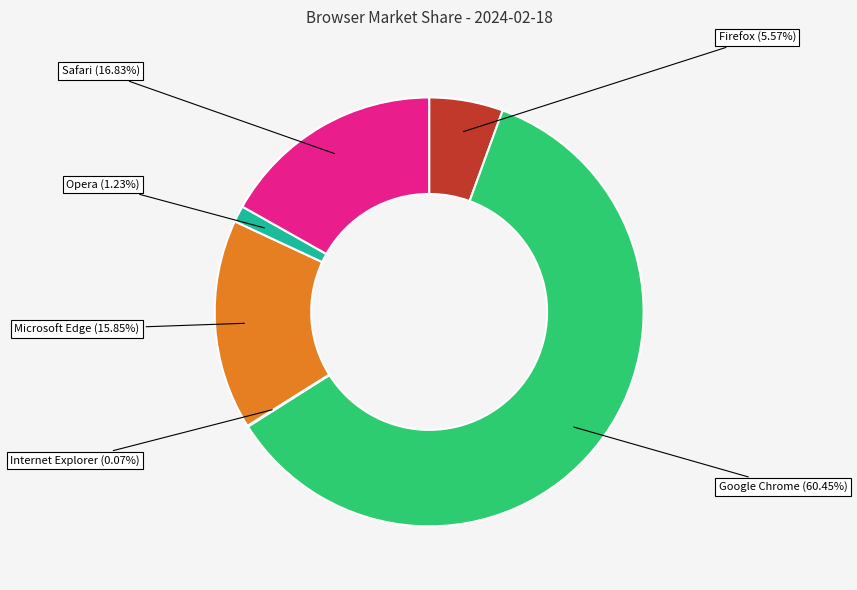

Do Firefox and Safari together represent more than half of the pie?

No